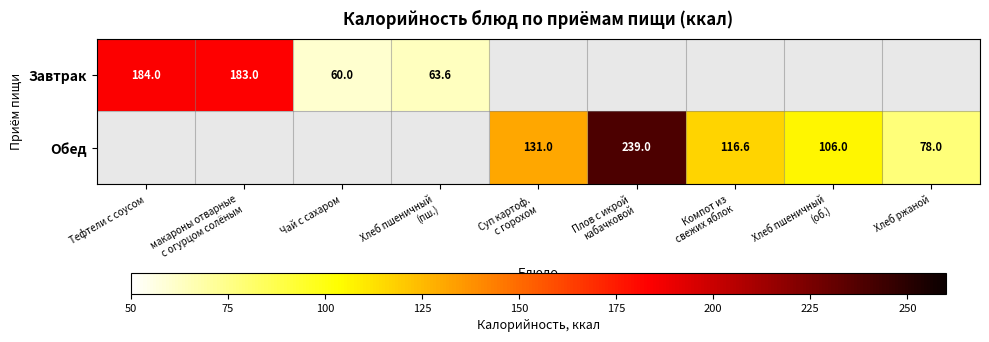

Is it true that Завтрак equals 38.7 at Чай с сахаром?

False